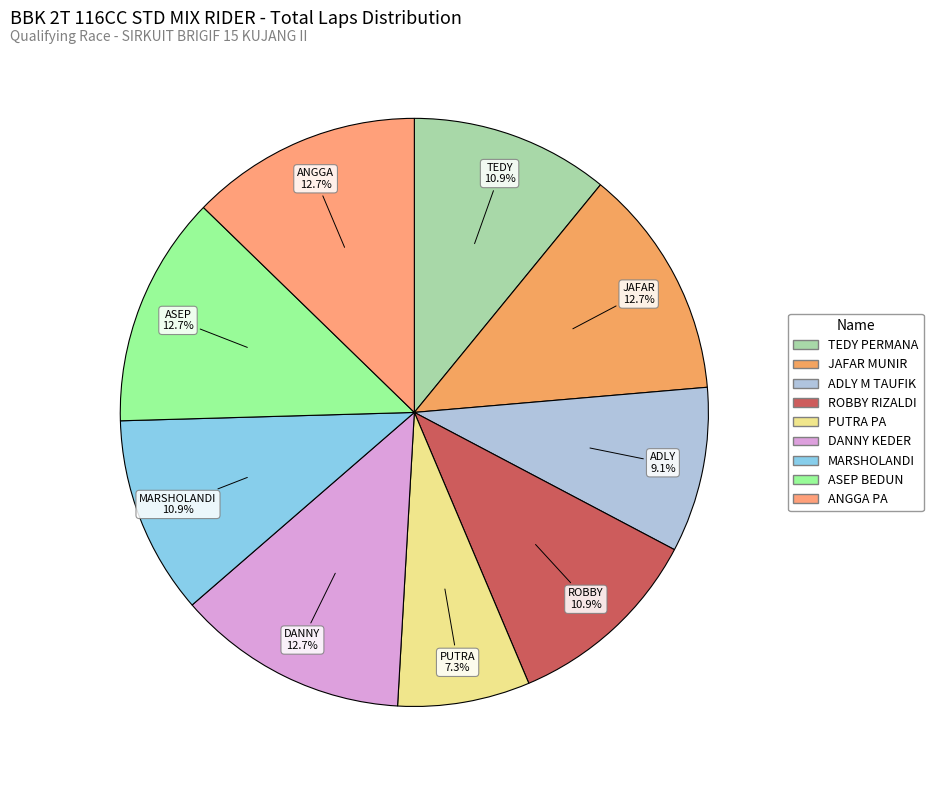

How many segments does this pie chart have?

9